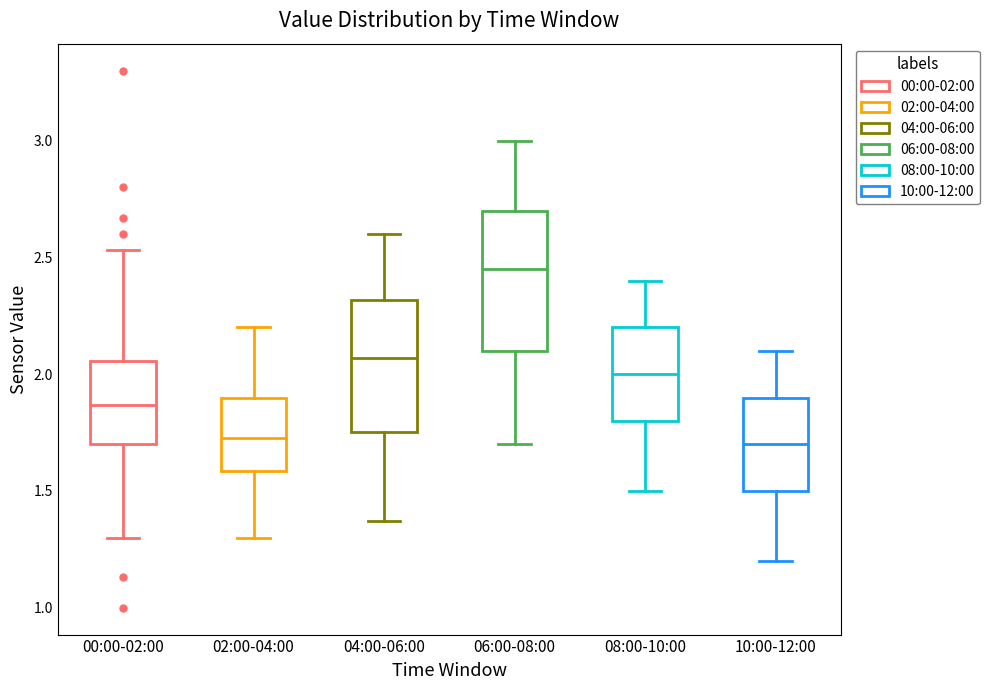

Reading left to right, transcribe this box plot: for each box, give where its median line is, the range the box spans, and where its two whiskers end, as read against the y-axis. The values are not printed on the chart, so give them approximately, as read against the axis.

00:00-02:00: median 1.85, box 1.70 to 2.05, whiskers 1.30 to 2.55
02:00-04:00: median 1.75, box 1.60 to 1.90, whiskers 1.30 to 2.20
04:00-06:00: median 2.05, box 1.75 to 2.30, whiskers 1.35 to 2.60
06:00-08:00: median 2.45, box 2.10 to 2.70, whiskers 1.70 to 3.00
08:00-10:00: median 2.00, box 1.80 to 2.20, whiskers 1.50 to 2.40
10:00-12:00: median 1.70, box 1.50 to 1.90, whiskers 1.20 to 2.10